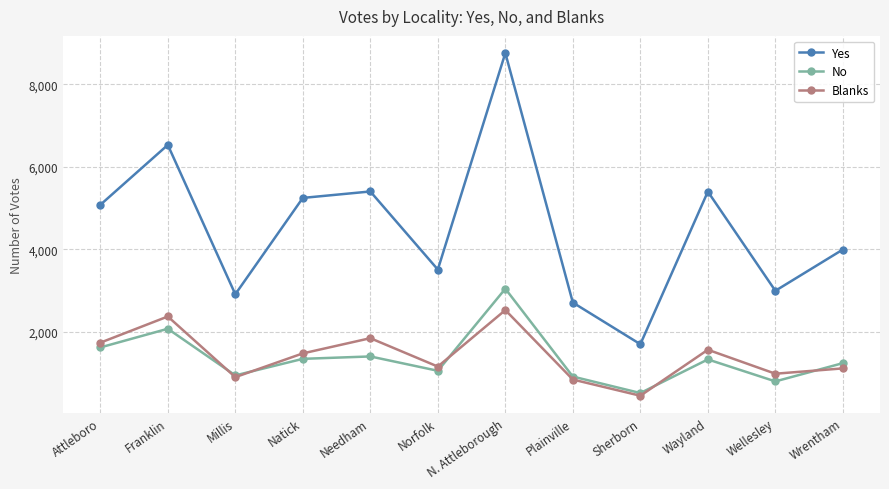

True or false: Yes has more than 1 interior local peaks.

True